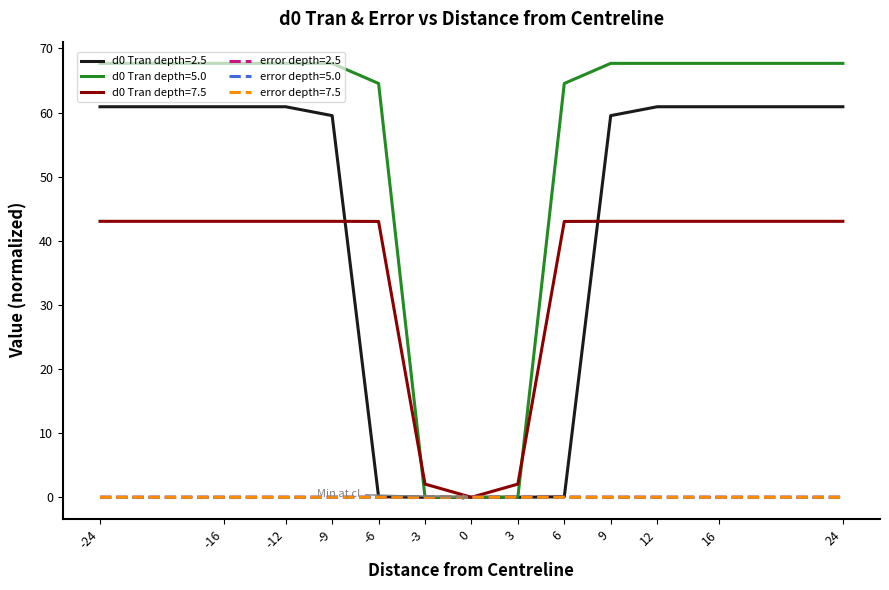

True or false: d0 Tran depth=5.0 has a value of 67.7 at 9.

True